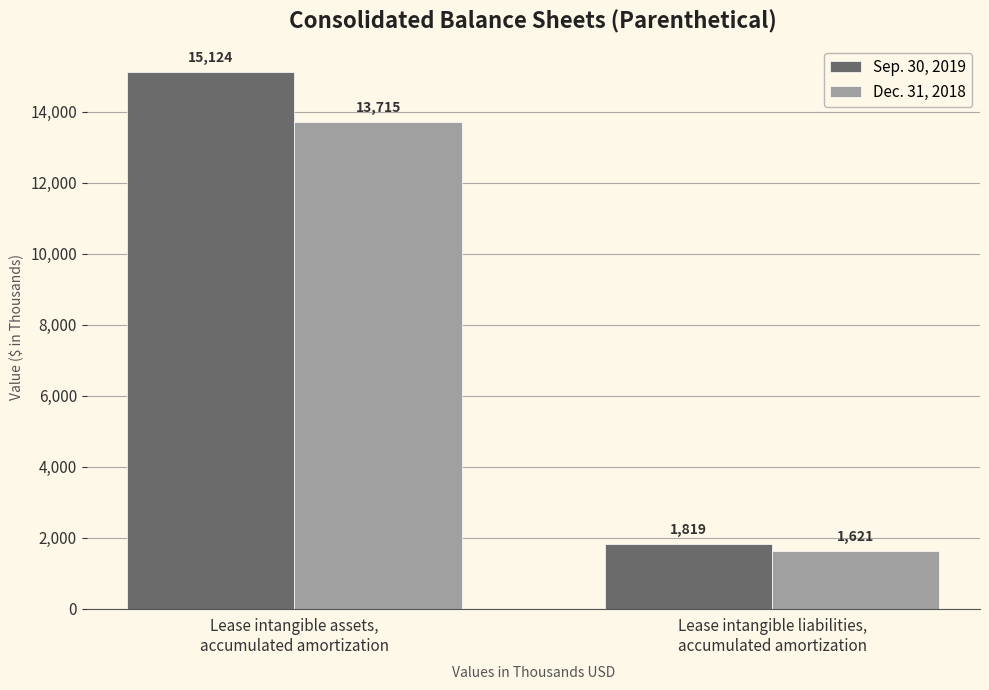

What is the difference between the maximum and minimum values in the Sep. 30, 2019 series?

13305